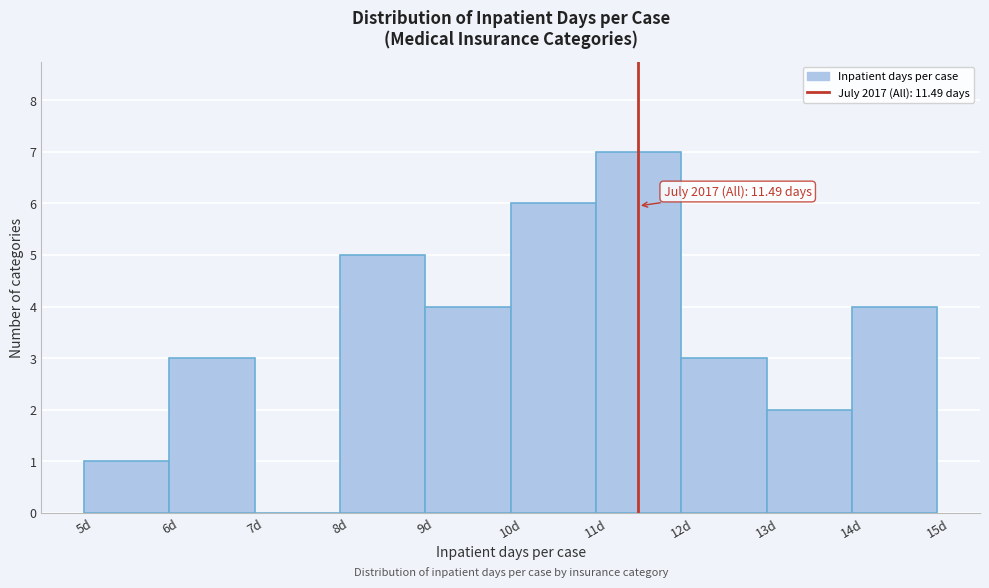

Which range on the x-axis has the tallest bar?

11 to 12